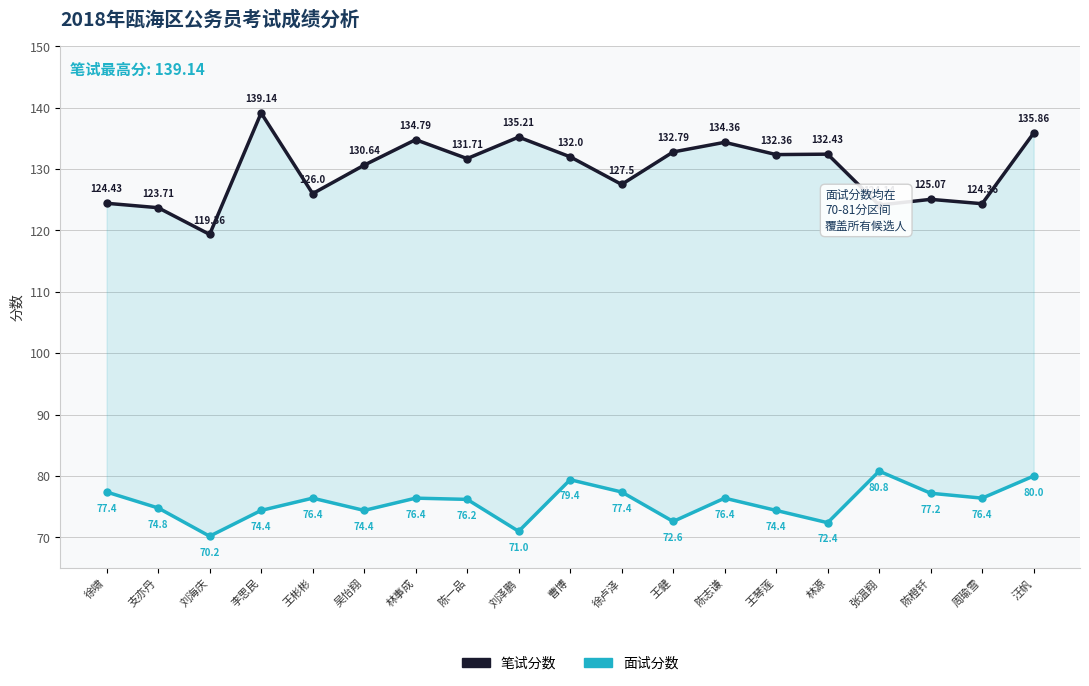

Which series has the largest total across all categories?

笔试分数